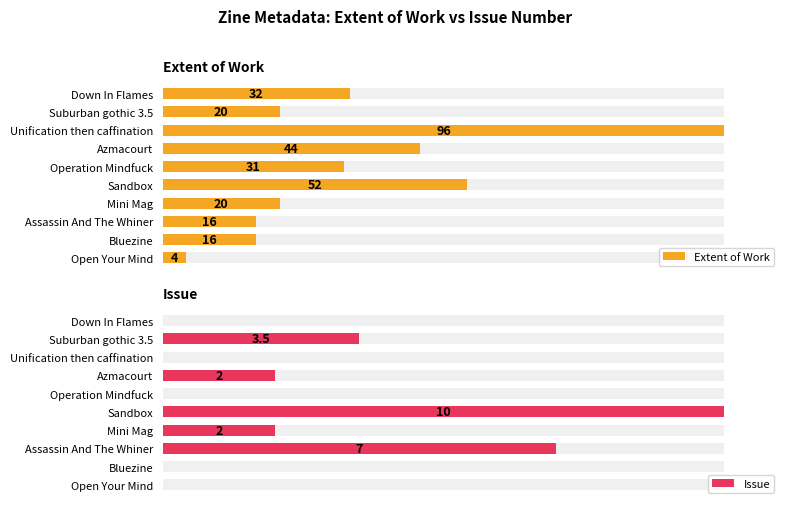

What is the approximate value of Extent of Work at Operation Mindfuck?

31.0